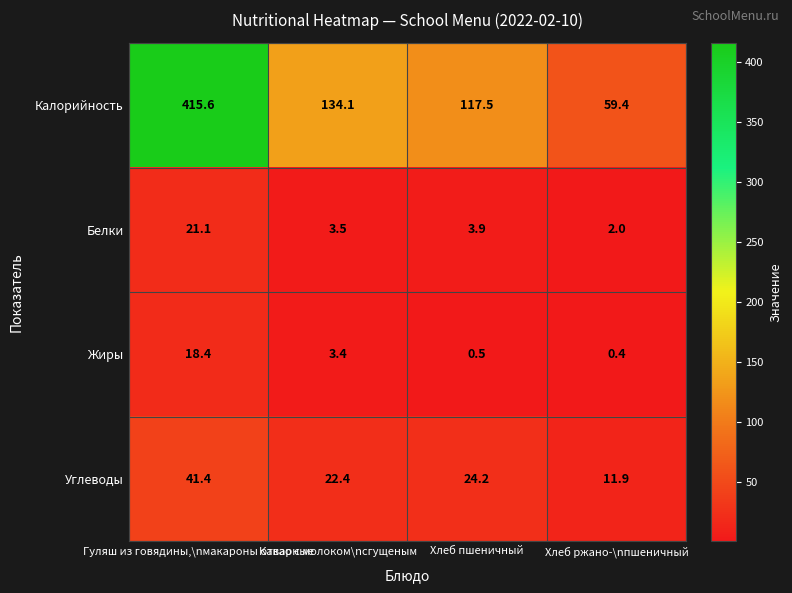

Which series has the largest total across all categories?

Калорийность